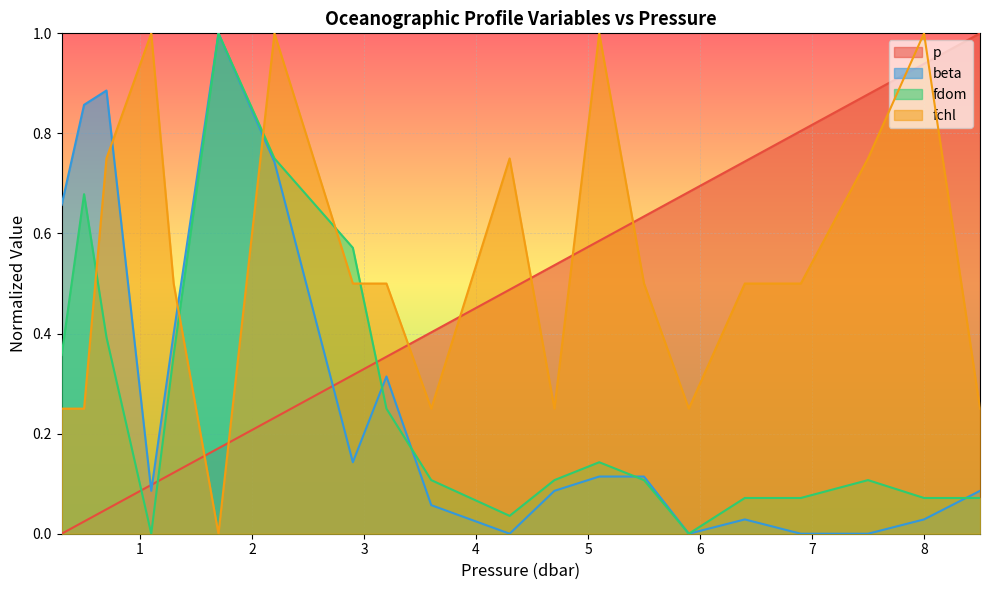

True or false: beta has a value of 0.1 at 5.1.

True